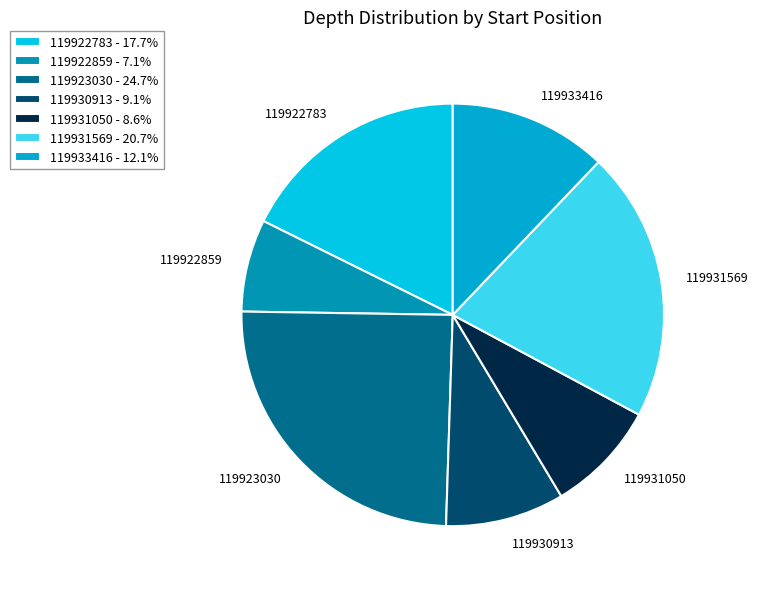

Does 119922783 account for over 50% of the chart?

No